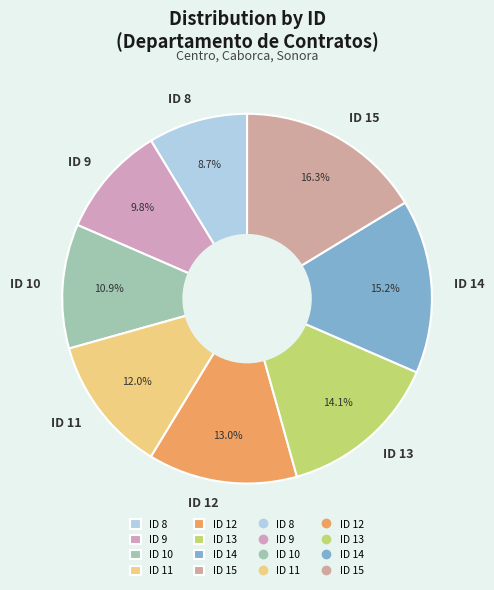

Rank the categories by value from lowest to highest.

ID 8, ID 9, ID 10, ID 11, ID 12, ID 13, ID 14, ID 15